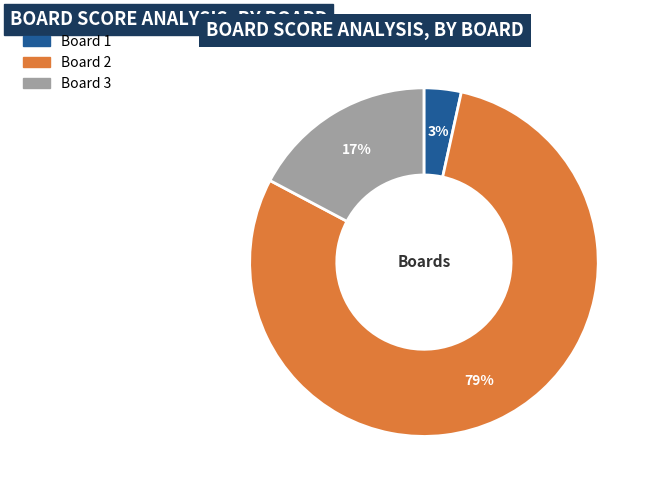

To the nearest percent, what is the average slice percentage?

33%